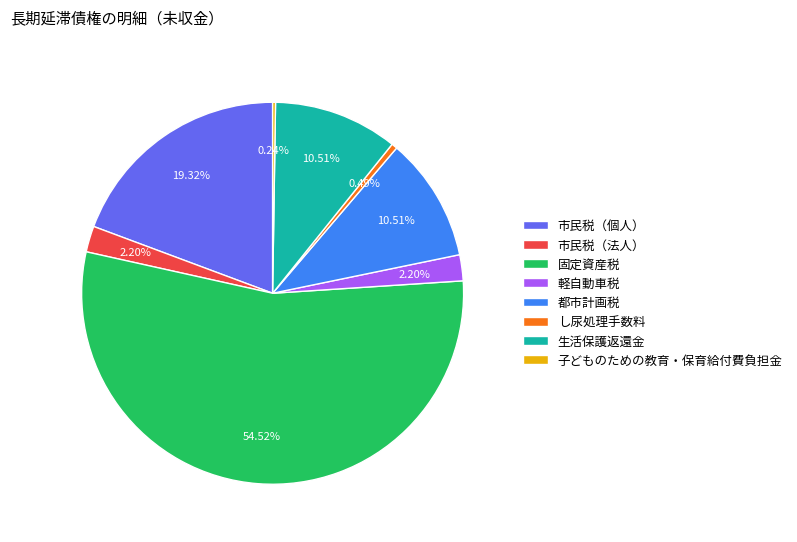

Which category has the biggest portion of the pie?

固定資産税